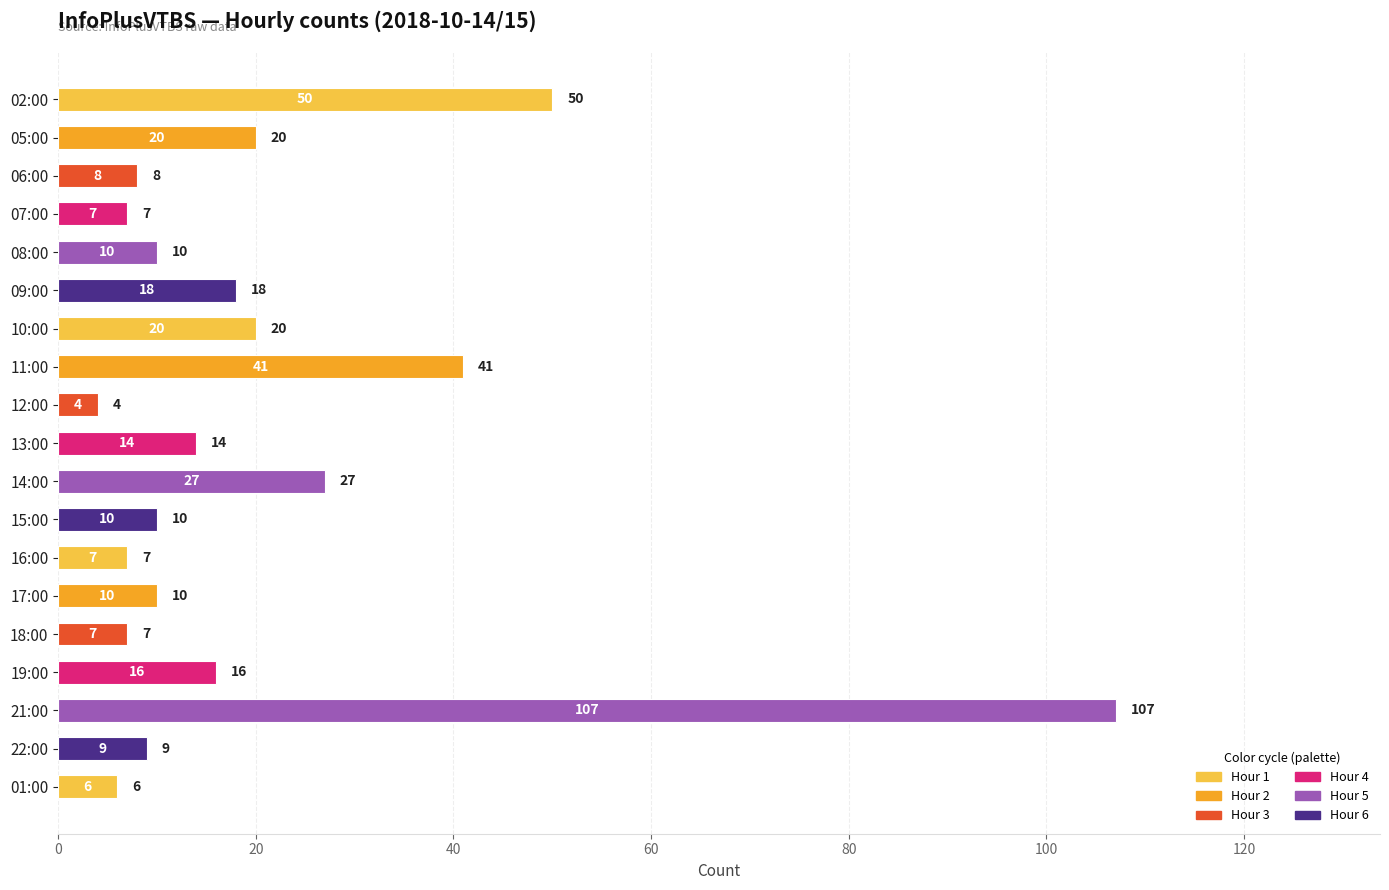

What is the smallest value displayed?

4